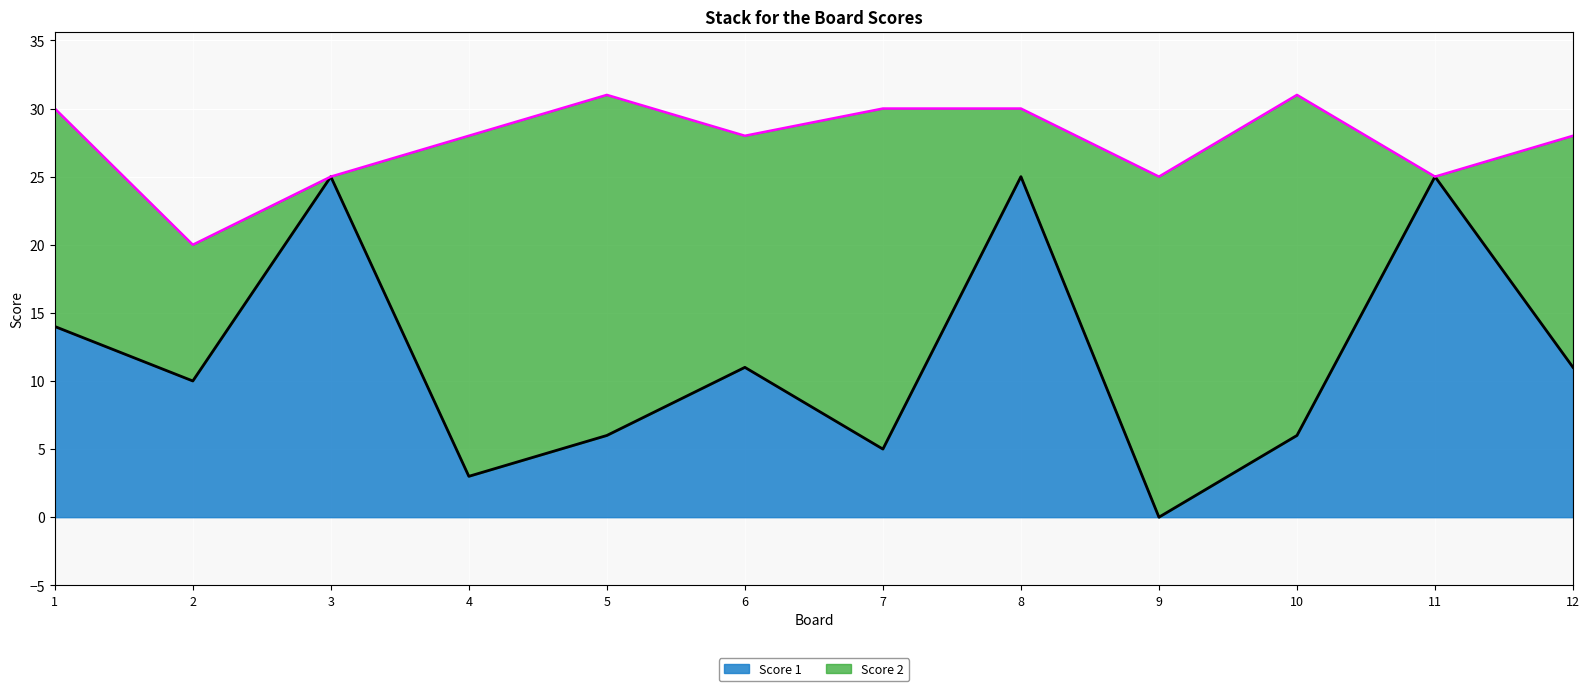

True or false: the data shows 25 at 11.

True